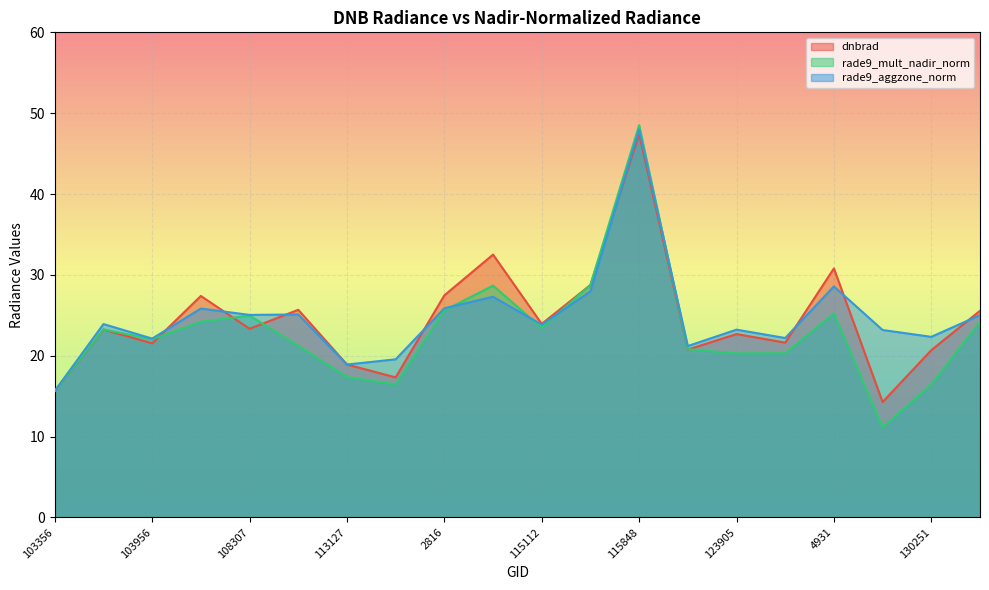

What is the difference between the rade9_aggzone_norm values at 1520 and 103956?

3.7